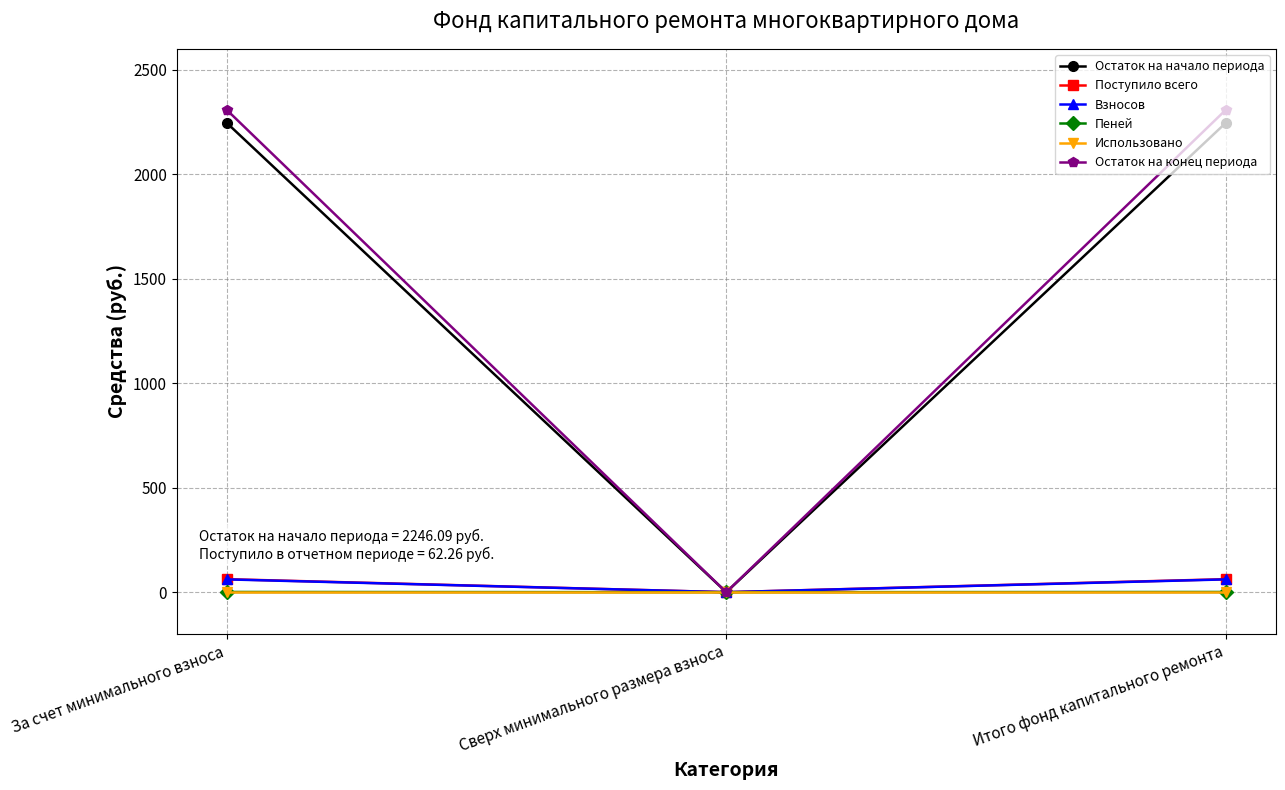

Which category has the lowest value in the Поступило всего series?

Сверх минимального размера взноса